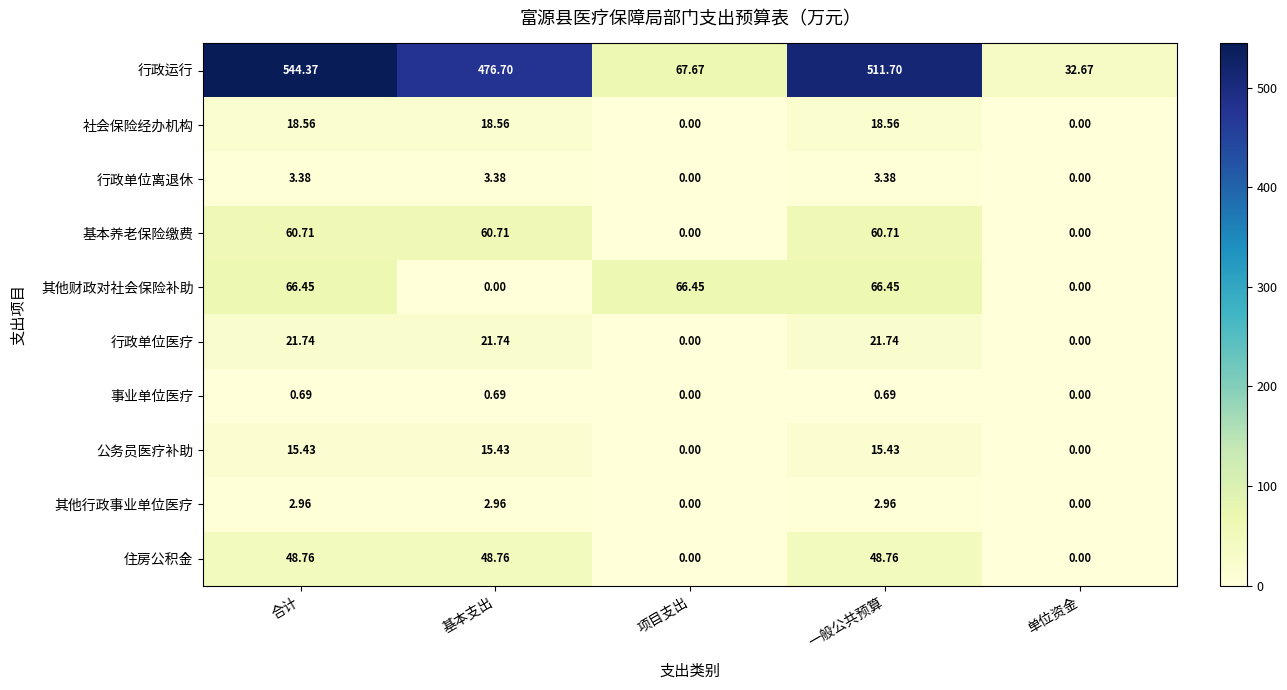

Rank the series at 一般公共预算 from highest to lowest value.

行政运行, 其他财政对社会保险补助, 基本养老保险缴费, 住房公积金, 行政单位医疗, 社会保险经办机构, 公务员医疗补助, 行政单位离退休, 其他行政事业单位医疗, 事业单位医疗